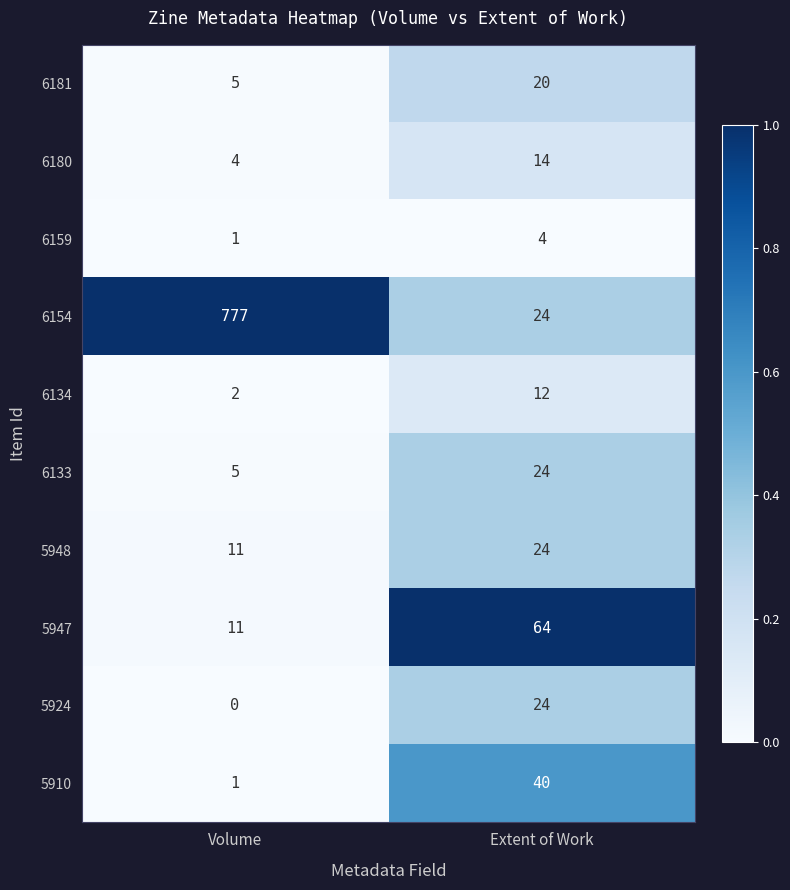

How many data points in 5948 are less than 24?

1